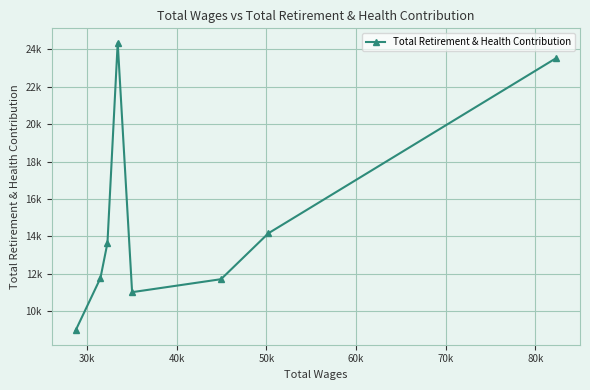

Is it true that the value at 20k is 41753?

False